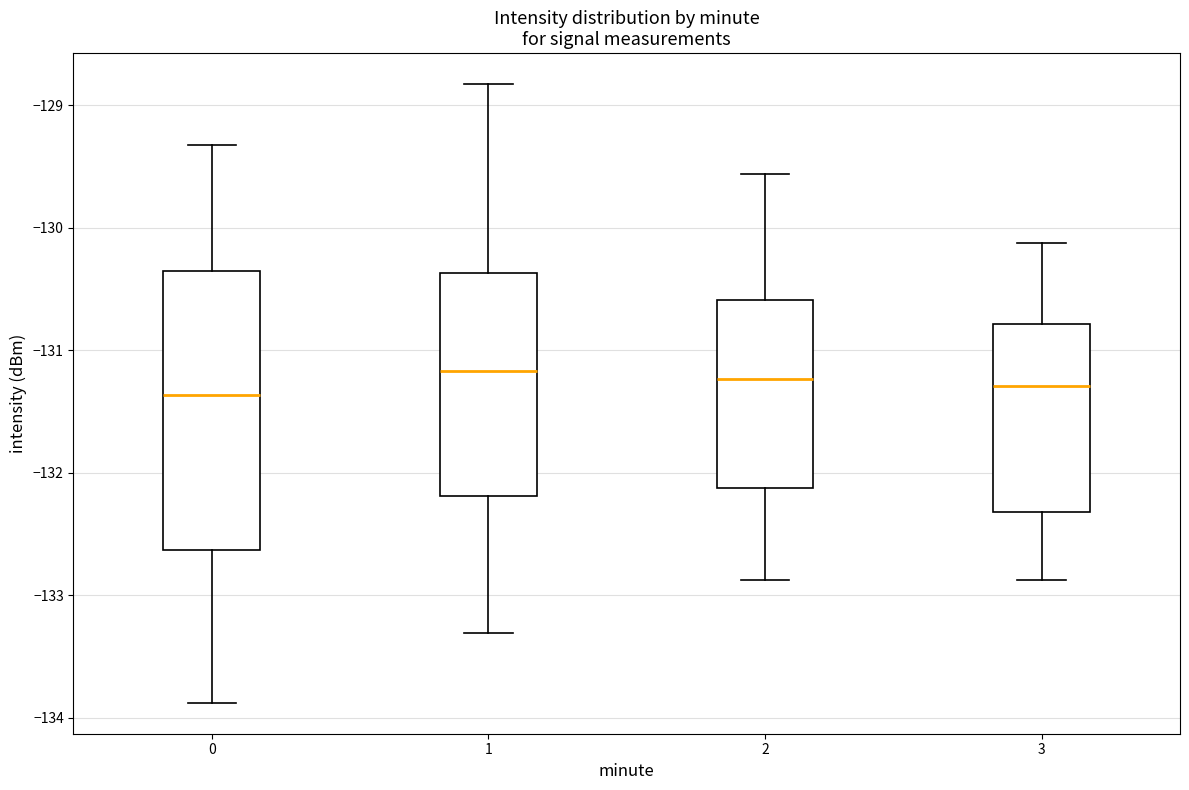

Comparing the boxes themselves (not the whiskers), which one is the tallest?

0